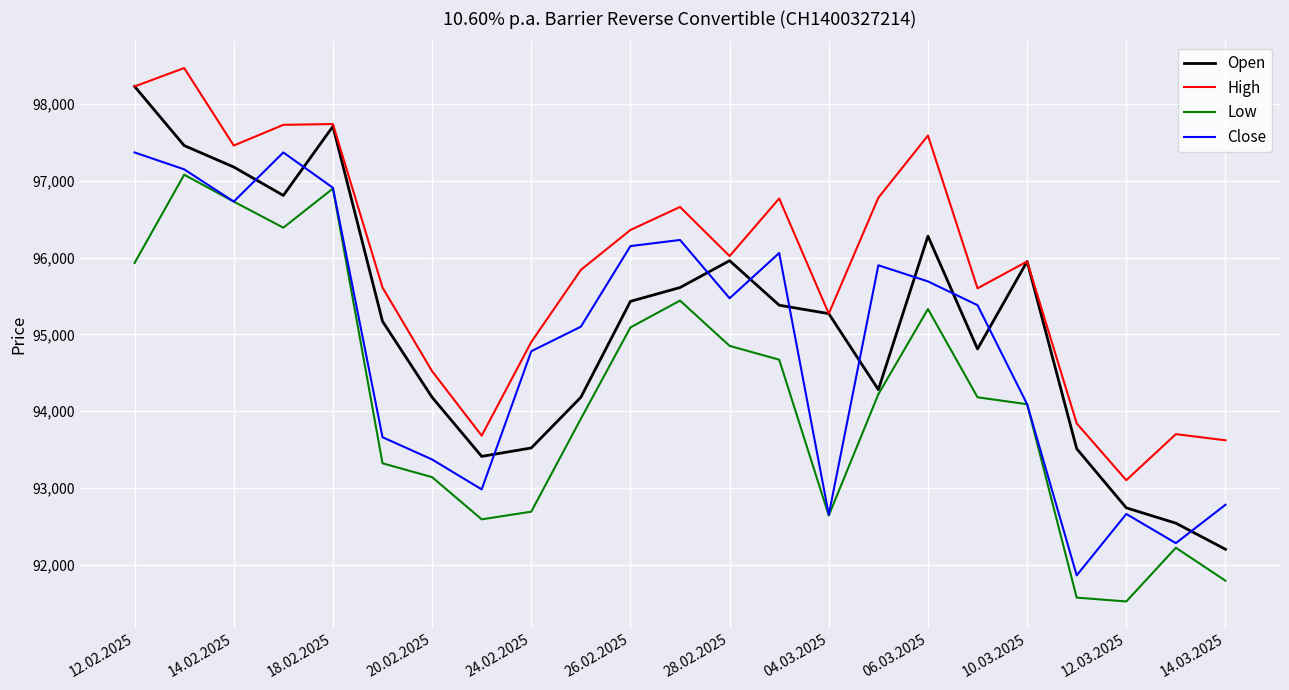

Which series has the largest range (max minus min)?

Open